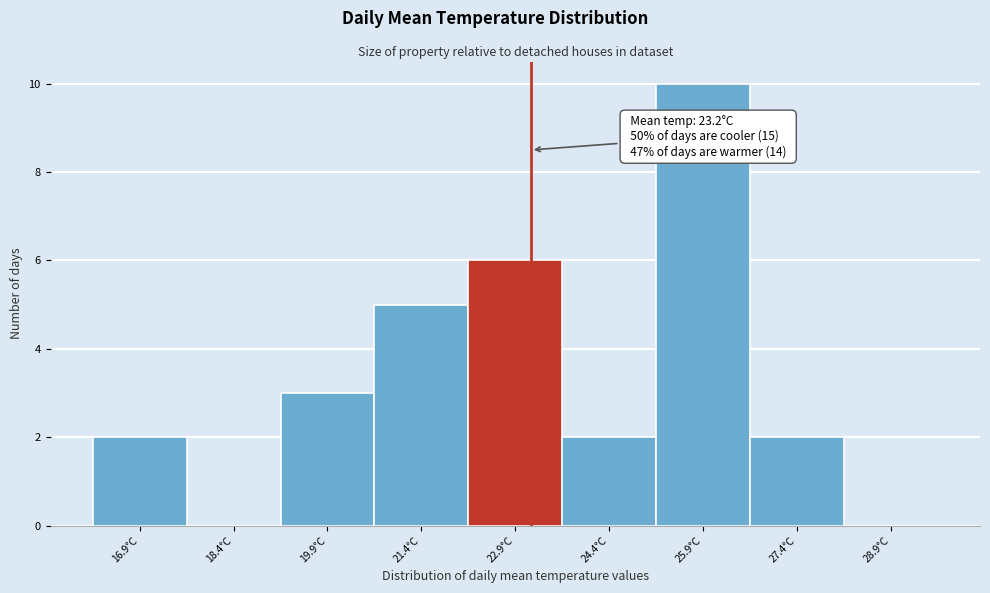

Which range on the x-axis has the tallest bar?

25.2 to 26.7